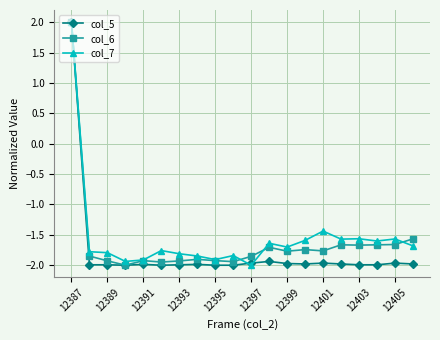

True or false: col_7 has more than 1 points higher than both neighbors.

True